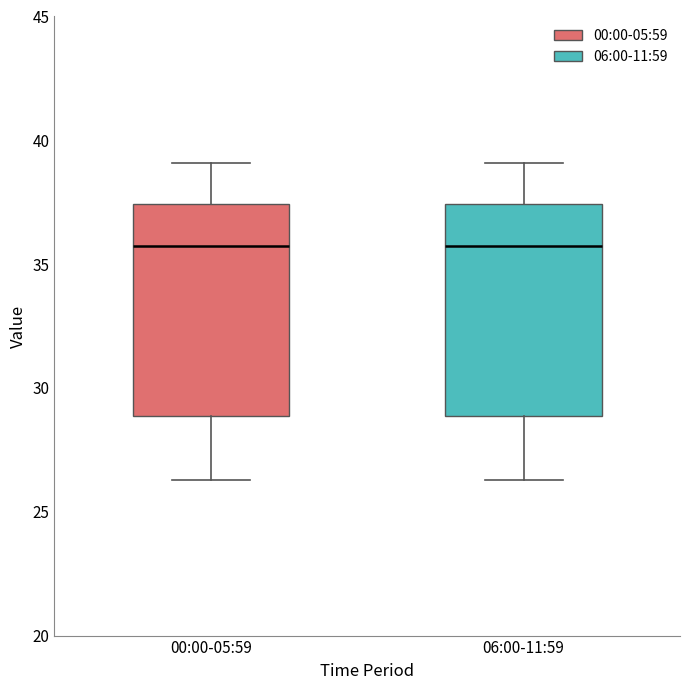

Reading left to right, transcribe this box plot: for each box, give where its median line is, the range the box spans, and where its two whiskers end, as read against the y-axis. The values are not printed on the chart, so give them approximately, as read against the axis.

00:00-05:59: median 36.0, box 29.0 to 37.5, whiskers 26.5 to 39.0
06:00-11:59: median 36.0, box 29.0 to 37.5, whiskers 26.5 to 39.0